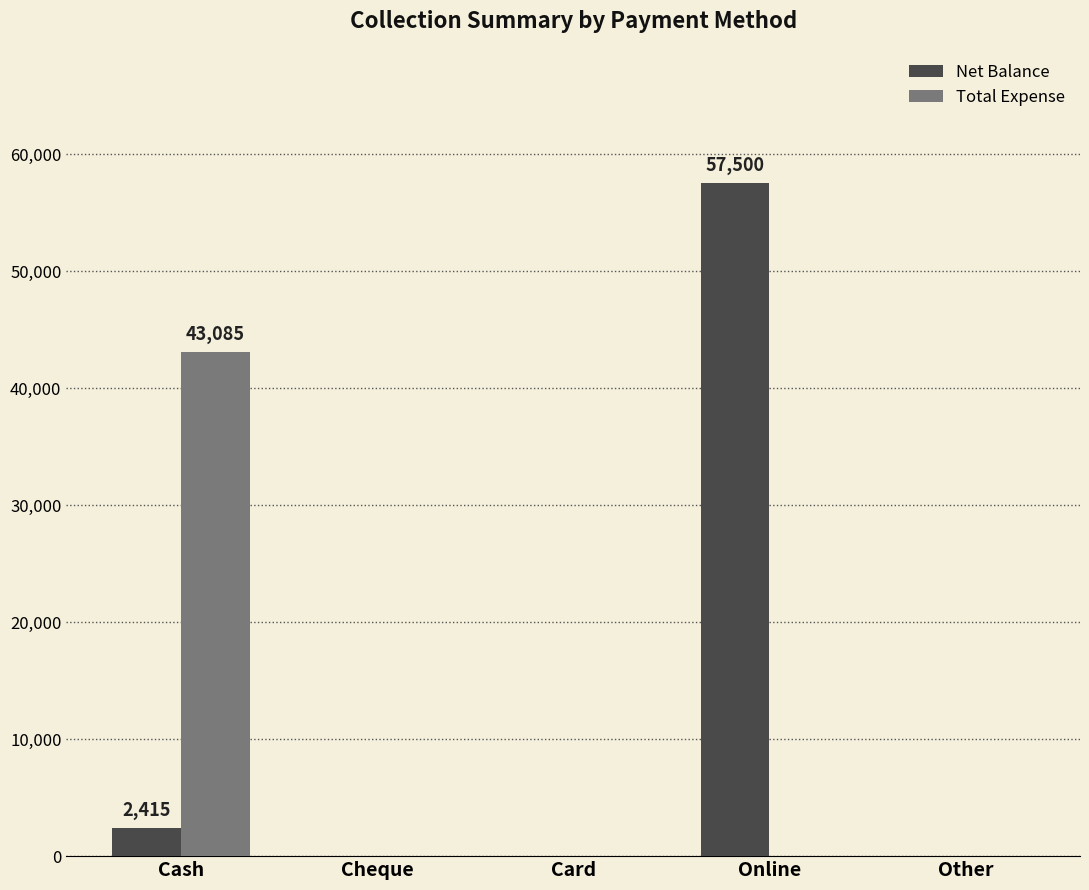

What is the highest value of the Net Balance series?

57500